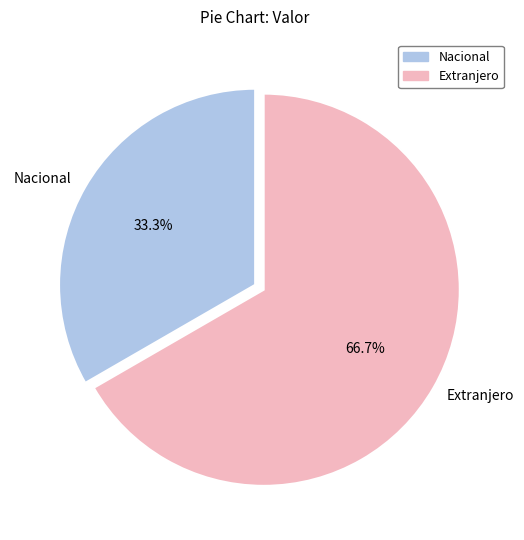

To the nearest percent, what is the average slice percentage?

50%